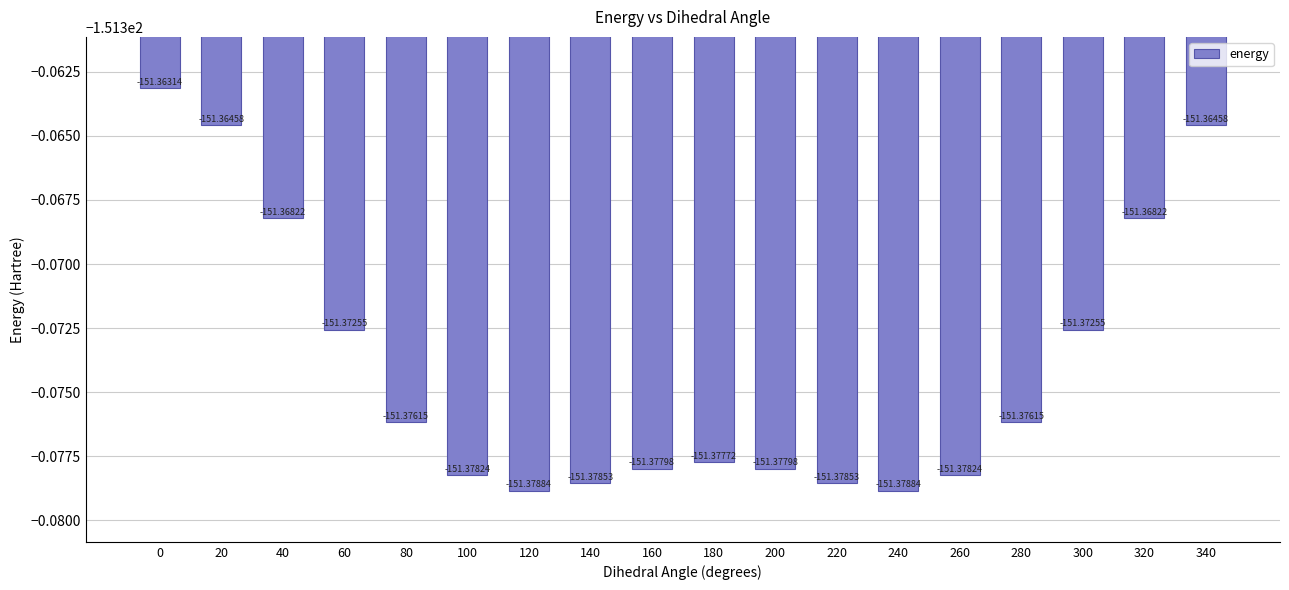

What value does the data have at 340?

-151.4